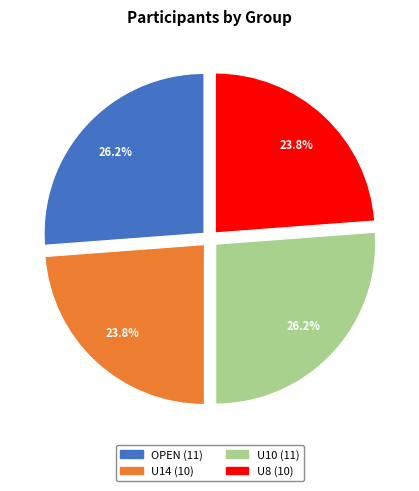

Does OPEN represent more than half of the total?

No